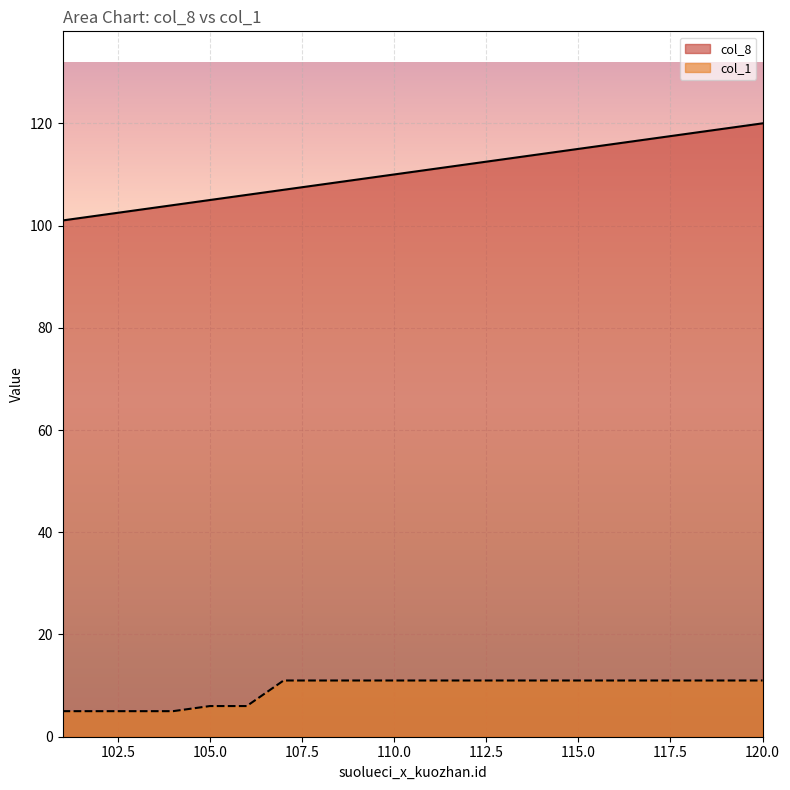

How many distinct data groups are displayed?

2